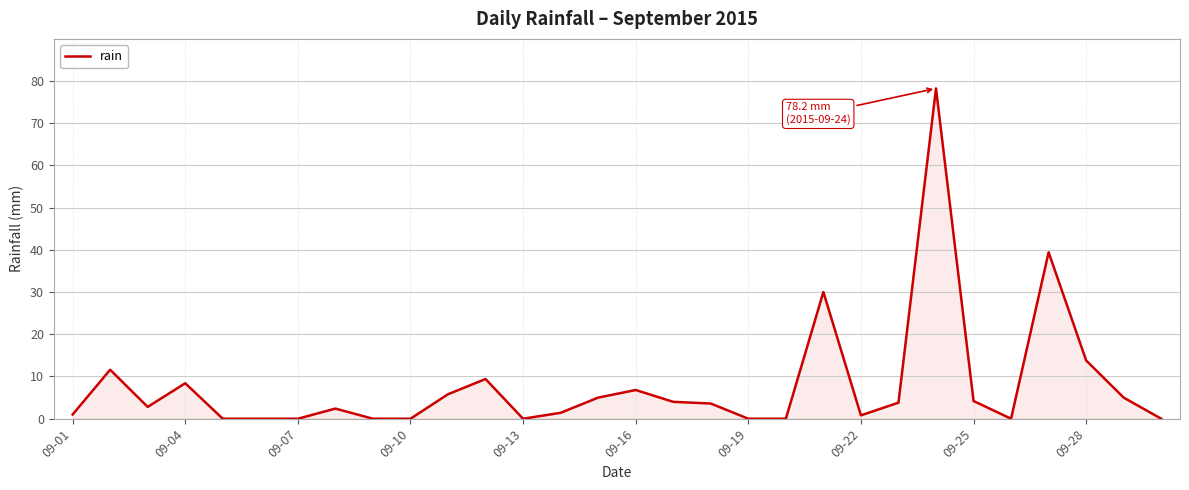

What is the difference between the maximum and minimum values?

78.2